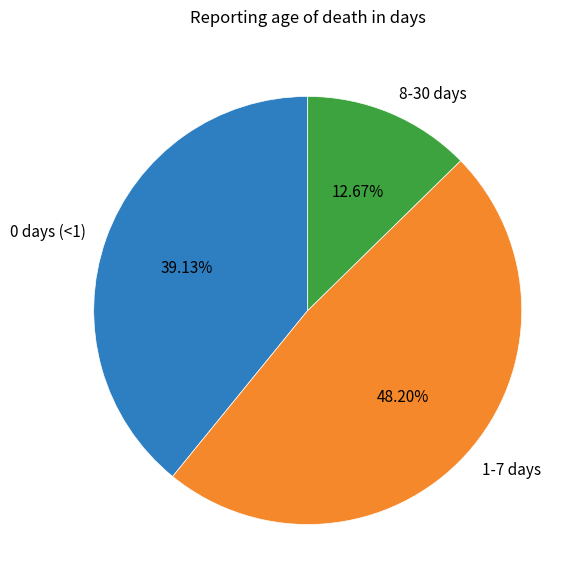

Which category has the smallest portion of the pie?

8-30 days